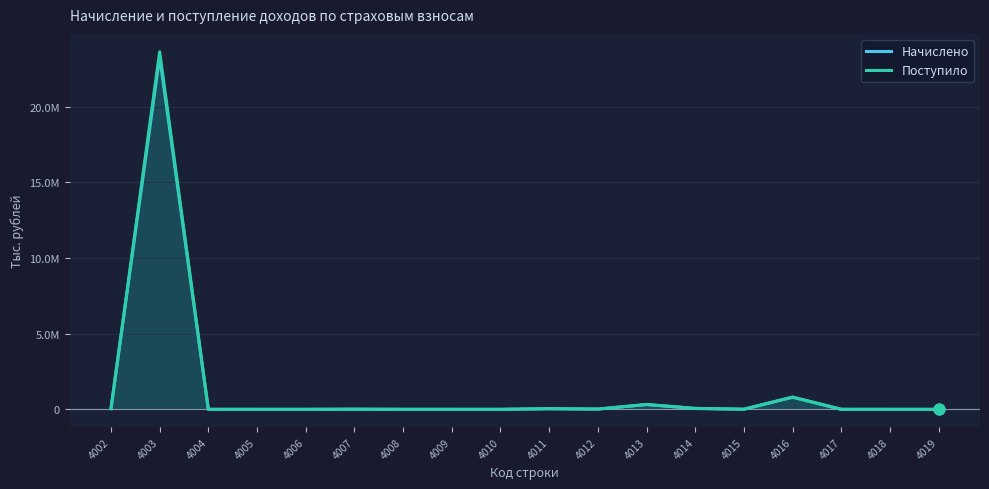

Which series reaches the maximum Y coordinate?

Поступило